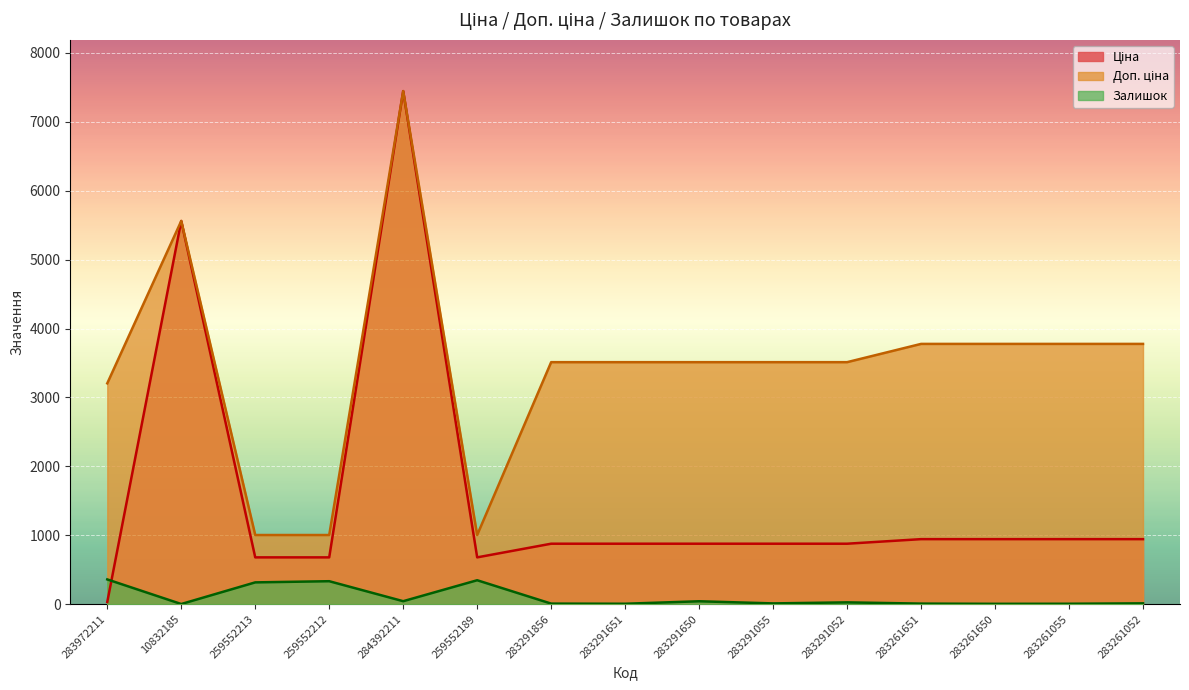

What is the value of the Доп. ціна point at the 6th from the left?

1004.1